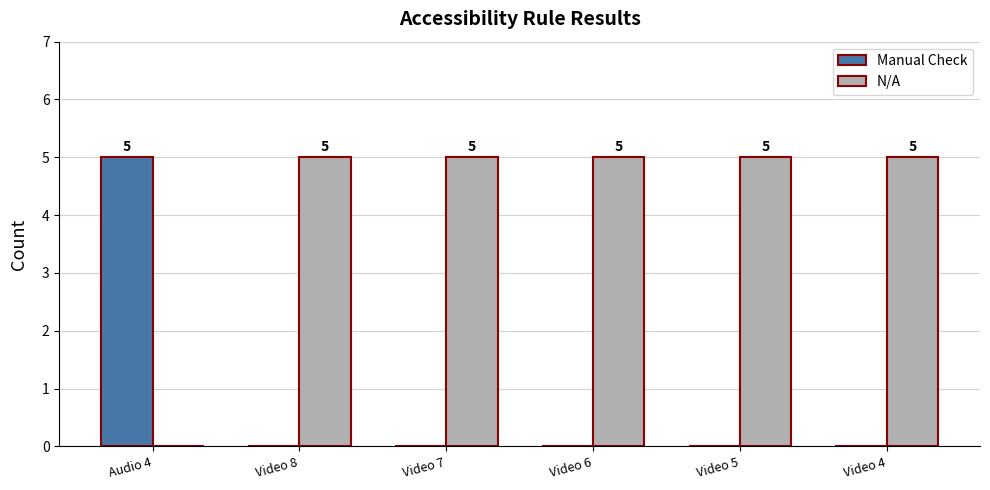

Where is N/A nearest to the value 2?

Audio 4